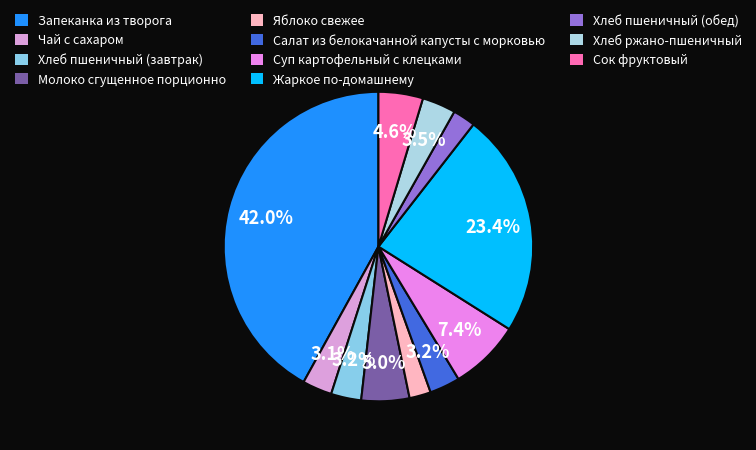

To the nearest percent, what is the average slice percentage?

9%